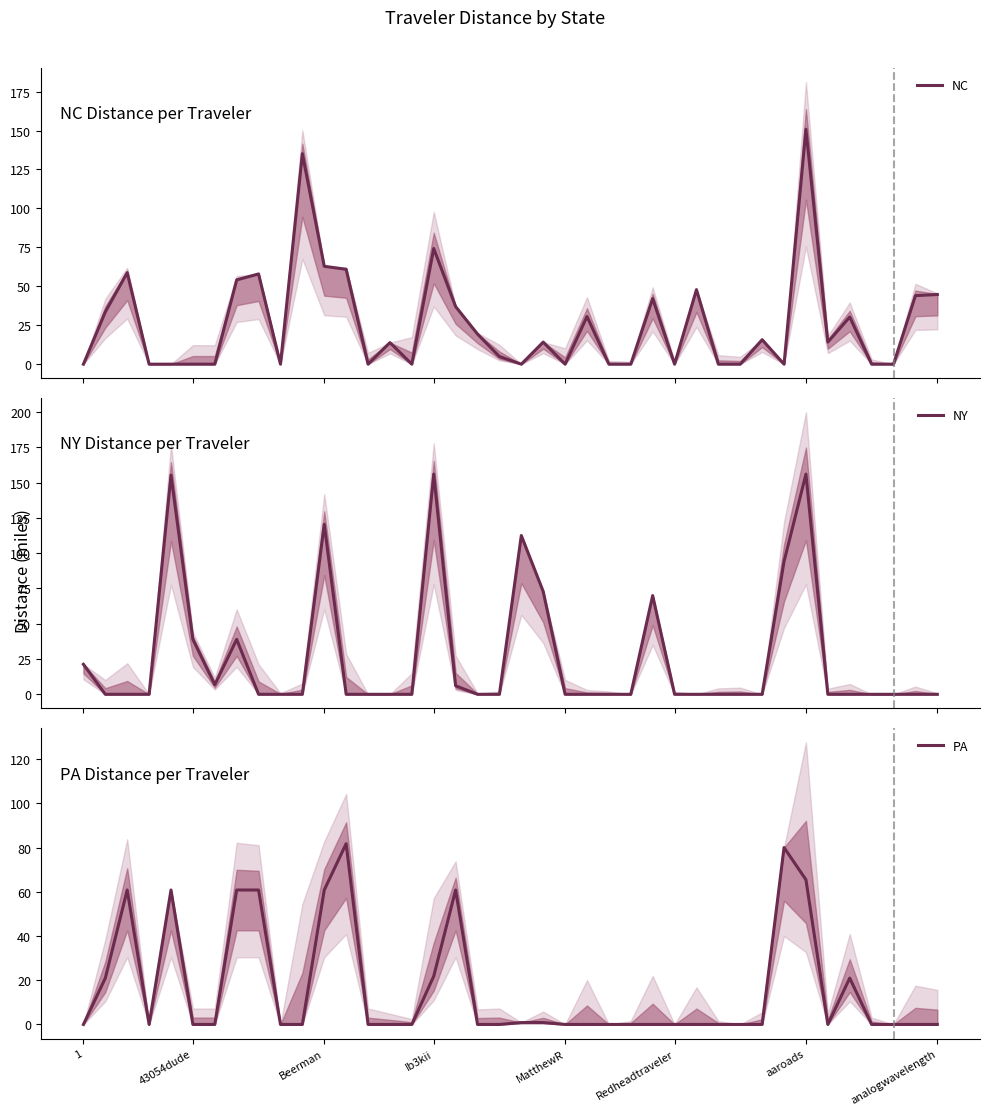

What is the maximum value for PA?

81.8